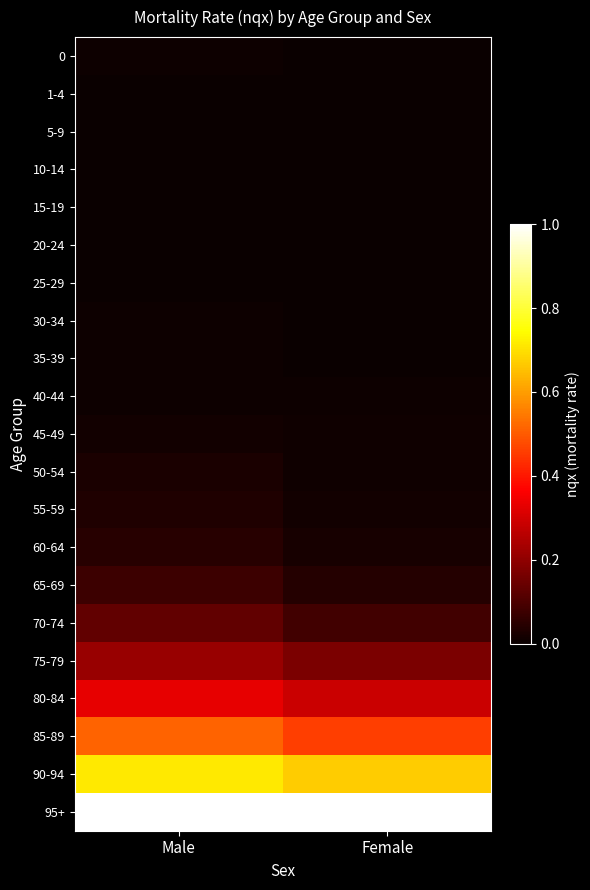

Reading right to left, transcribe all the data shown in this chart.

0: Female=0.0	Male=0.0
1-4: Female=0.0	Male=0.0
5-9: Female=0.0	Male=0.0
10-14: Female=0.0	Male=0.0
15-19: Female=0.0	Male=0.0
20-24: Female=0.0	Male=0.0
25-29: Female=0.0	Male=0.0
30-34: Female=0.0	Male=0.0
35-39: Female=0.0	Male=0.0
40-44: Female=0.0	Male=0.0
45-49: Female=0.0	Male=0.0
50-54: Female=0.0	Male=0.0
55-59: Female=0.0	Male=0.0
60-64: Female=0.0	Male=0.0
65-69: Female=0.0	Male=0.1
70-74: Female=0.1	Male=0.1
75-79: Female=0.2	Male=0.2
80-84: Female=0.3	Male=0.3
85-89: Female=0.5	Male=0.5
90-94: Female=0.7	Male=0.7
95+: Female=1.0	Male=1.0